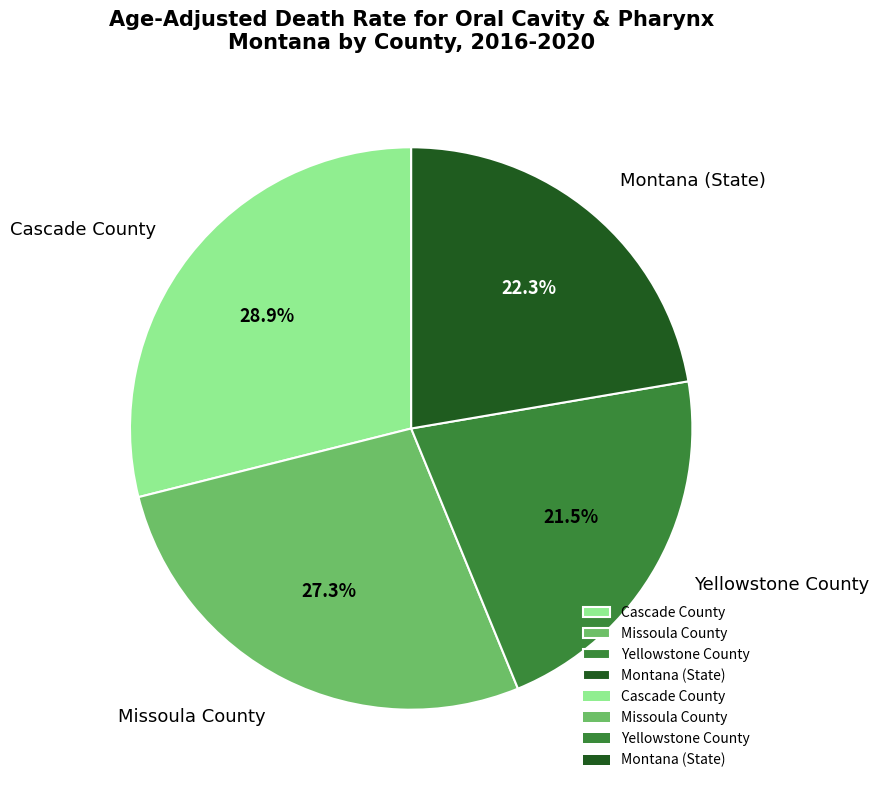

Which slice is the largest?

Cascade County